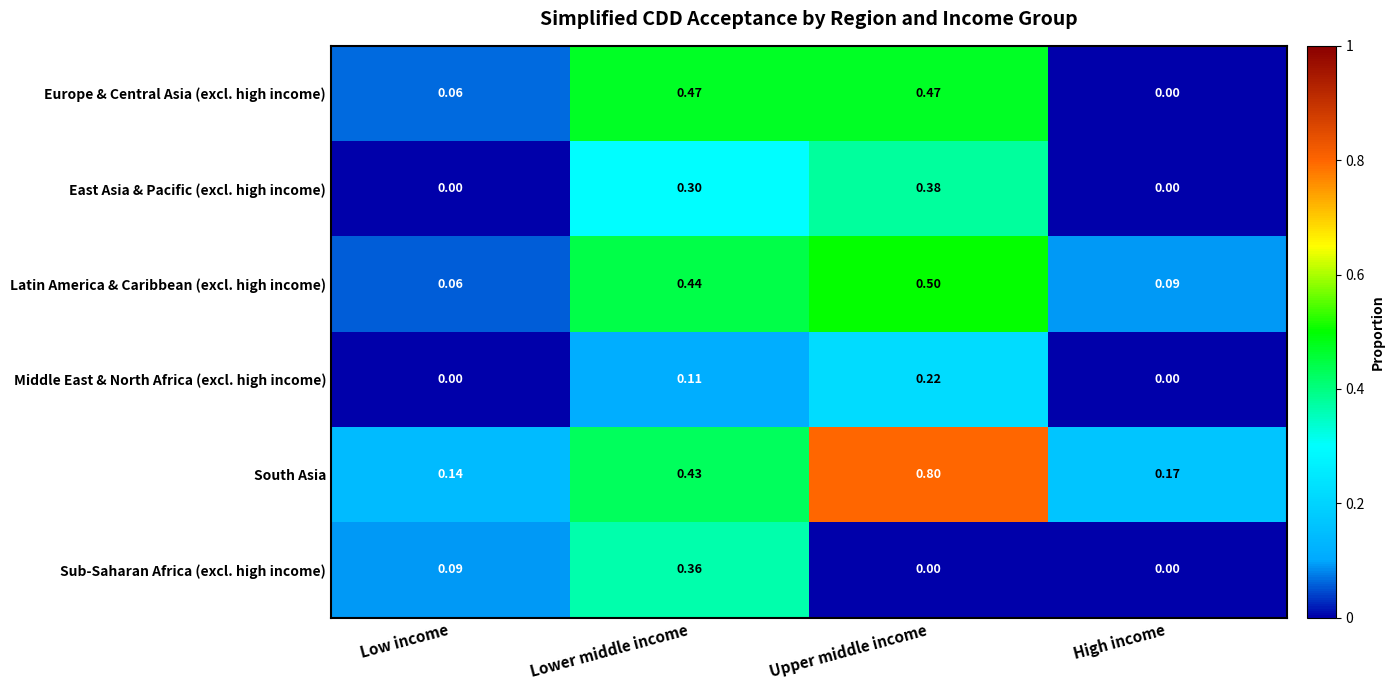

Which category has the highest value across all series?

Upper middle income